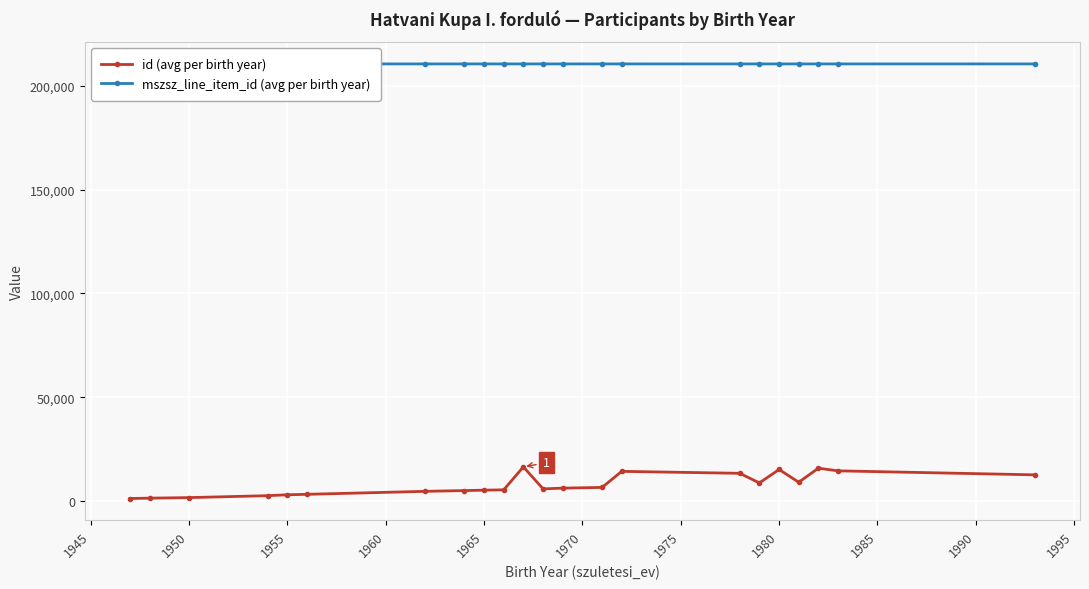

Reading left to right, transcribe all the data shown in this chart.

id (avg per birth year): 1201.0	1374.0	1637.5	2566.0	3006.0	3220.0	4655.0	5024.5	5222.0	5381.5	16449.5	5848.0	6200.0	6544.0	14284.2	13345.7	8715.0	15183.5	9037.5	15812.0	14530.0	12606.0
mszsz_line_item_id (avg per birth year): 210635.0	210824.0	210729.5	210635.0	210635.0	210635.0	210635.0	210636.0	210637.0	210635.0	210635.0	210635.0	210635.0	210635.0	210635.0	210635.7	210636.0	210635.0	210636.0	210635.0	210635.0	210636.0